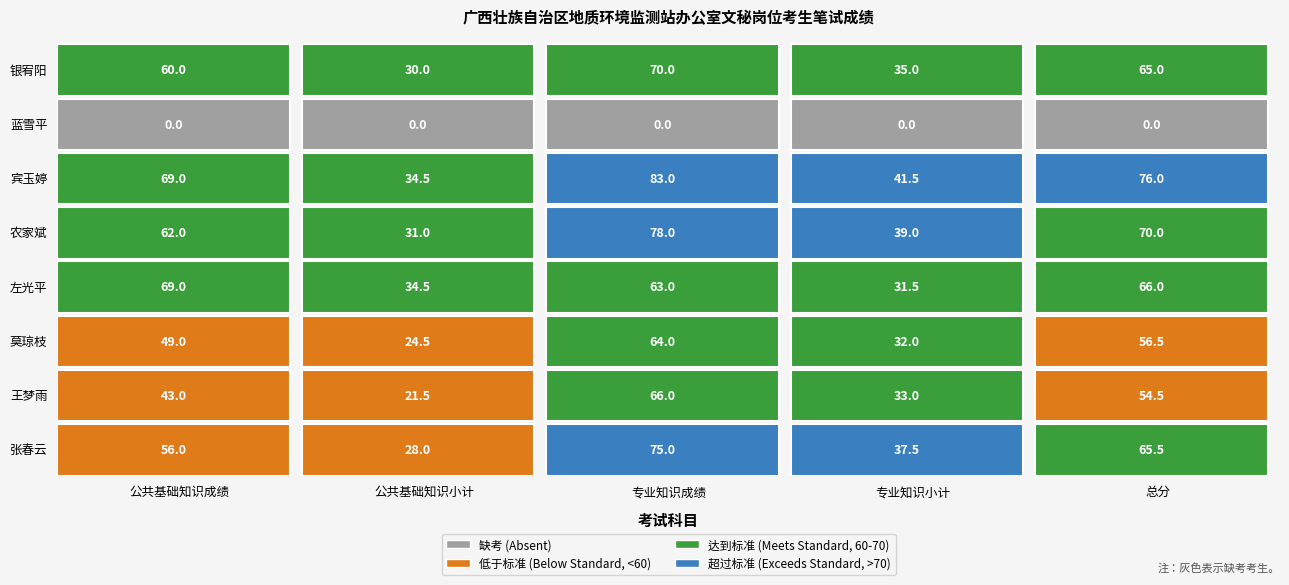

How many data points in 王梦雨 are less than 43?

2